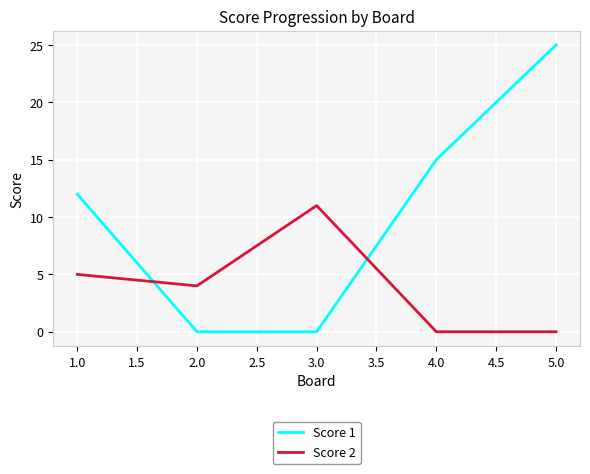

Rank the series by their average value, from lowest to highest.

Score 2, Score 1